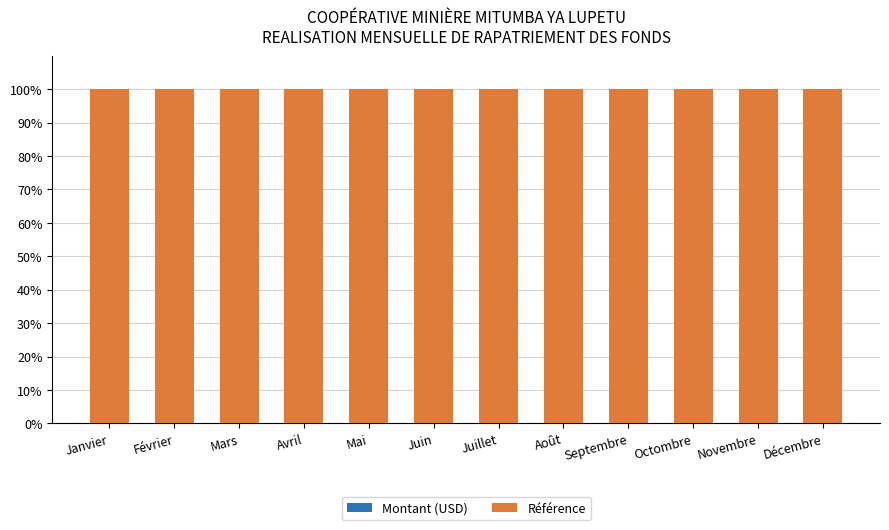

What position from the right is Novembre?

2